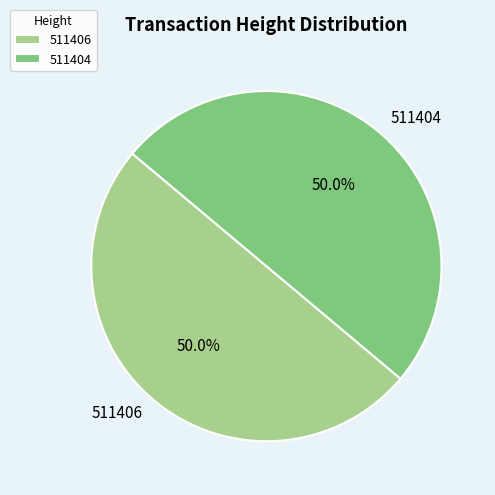

To the nearest percent, what percentage of the pie is 511404?

50%